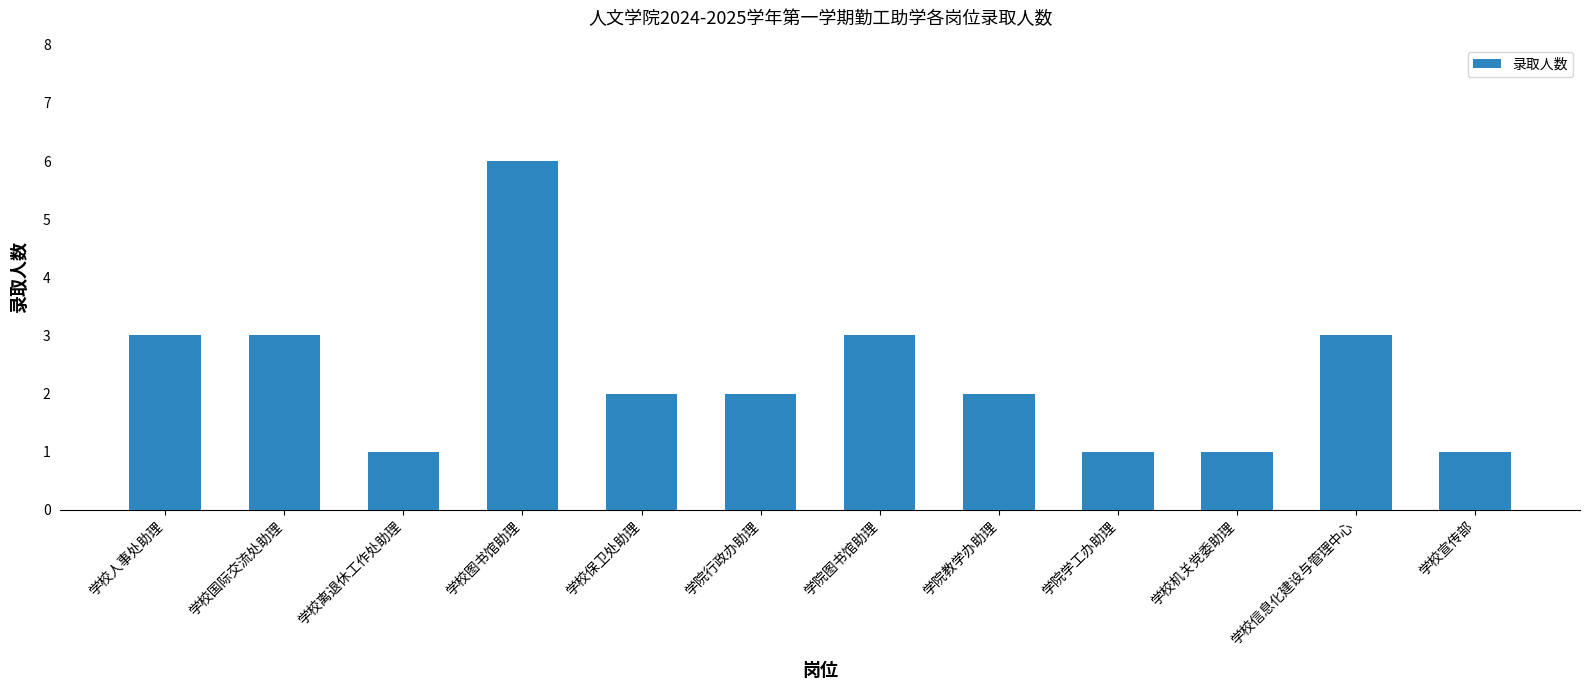

How many categories are shown in the chart?

12